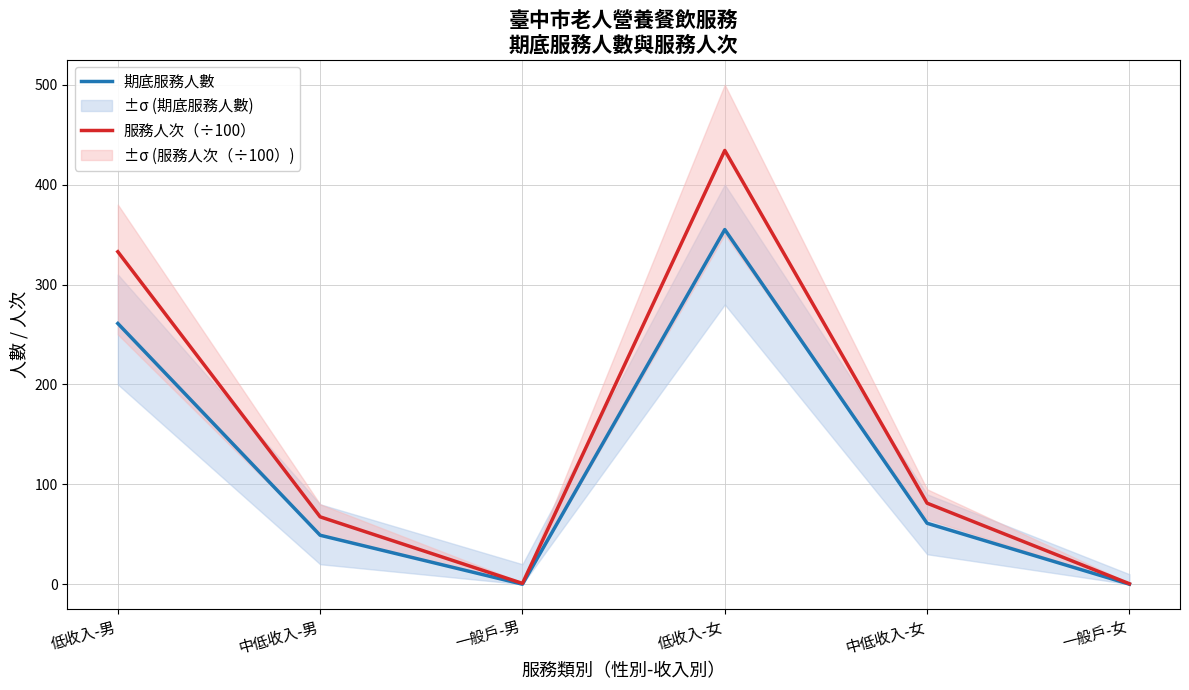

Which series has the largest range (max minus min)?

服務人次（÷100）